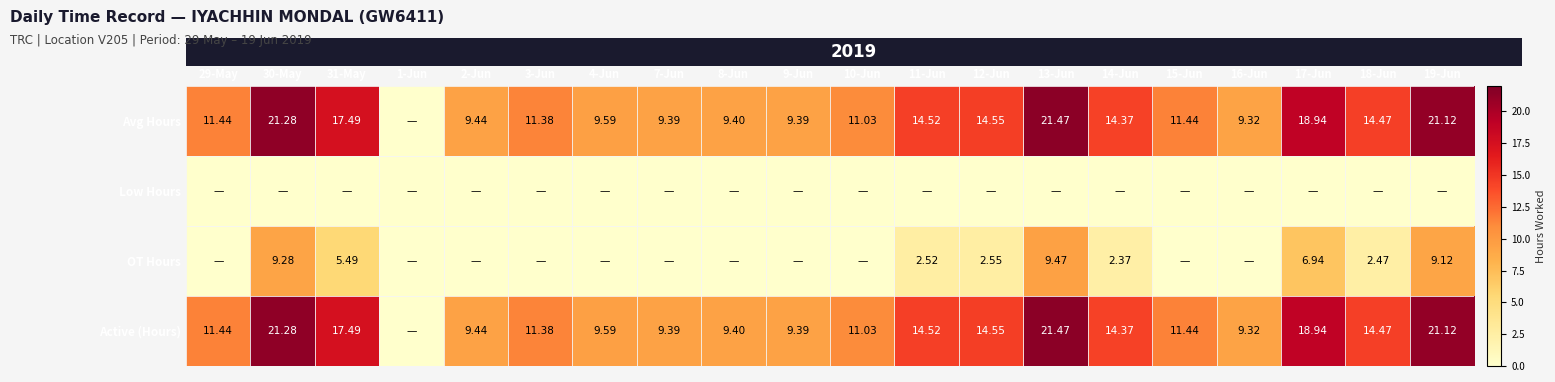

How many data points in Avg Hours are less than 11?

7